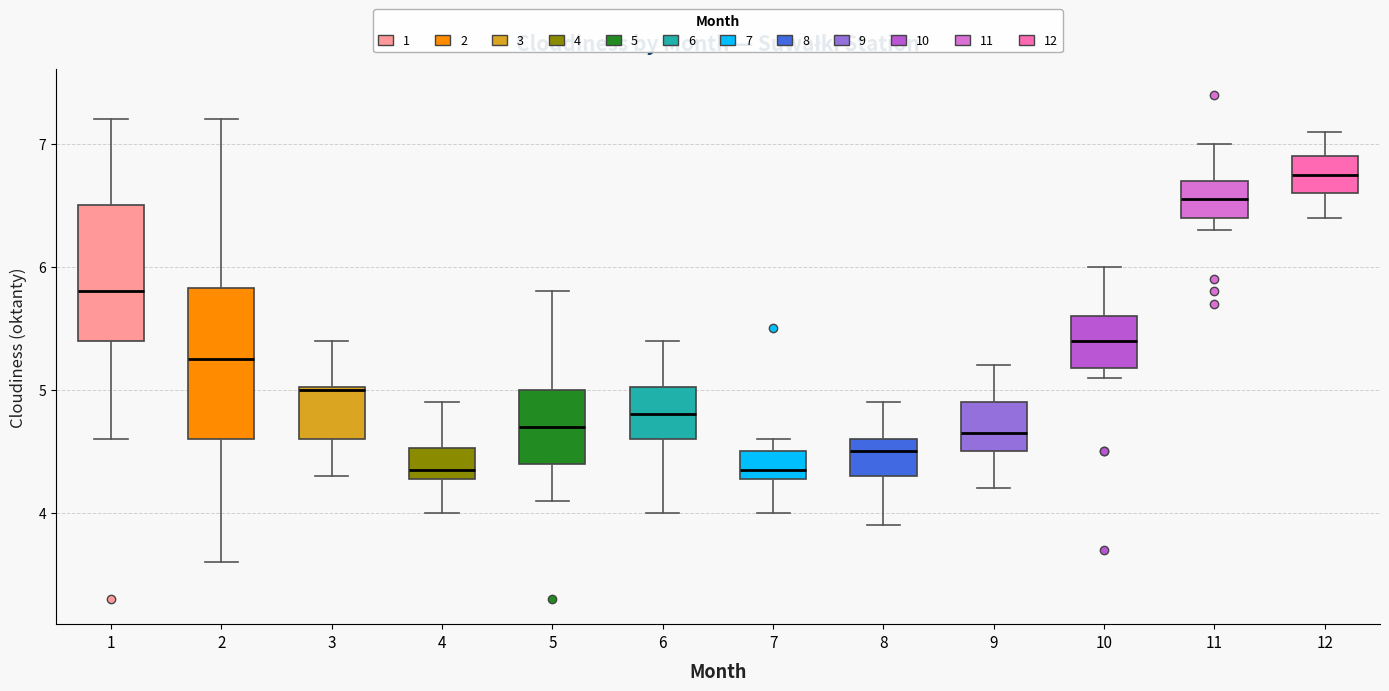

Reading left to right, transcribe this box plot: for each box, give where its median line is, the range the box spans, and where its two whiskers end, as read against the y-axis. The values are not printed on the chart, so give them approximately, as read against the axis.

1: median 5.8, box 5.4 to 6.5, whiskers 4.6 to 7.2
2: median 5.3, box 4.6 to 5.8, whiskers 3.6 to 7.2
3: median 5.0, box 4.6 to 5.0, whiskers 4.3 to 5.4
4: median 4.4, box 4.3 to 4.5, whiskers 4.0 to 4.9
5: median 4.7, box 4.4 to 5.0, whiskers 4.1 to 5.8
6: median 4.8, box 4.6 to 5.0, whiskers 4.0 to 5.4
7: median 4.4, box 4.3 to 4.5, whiskers 4.0 to 4.6
8: median 4.5, box 4.3 to 4.6, whiskers 3.9 to 4.9
9: median 4.7, box 4.5 to 4.9, whiskers 4.2 to 5.2
10: median 5.4, box 5.2 to 5.6, whiskers 5.1 to 6.0
11: median 6.6, box 6.4 to 6.7, whiskers 6.3 to 7.0
12: median 6.8, box 6.6 to 6.9, whiskers 6.4 to 7.1